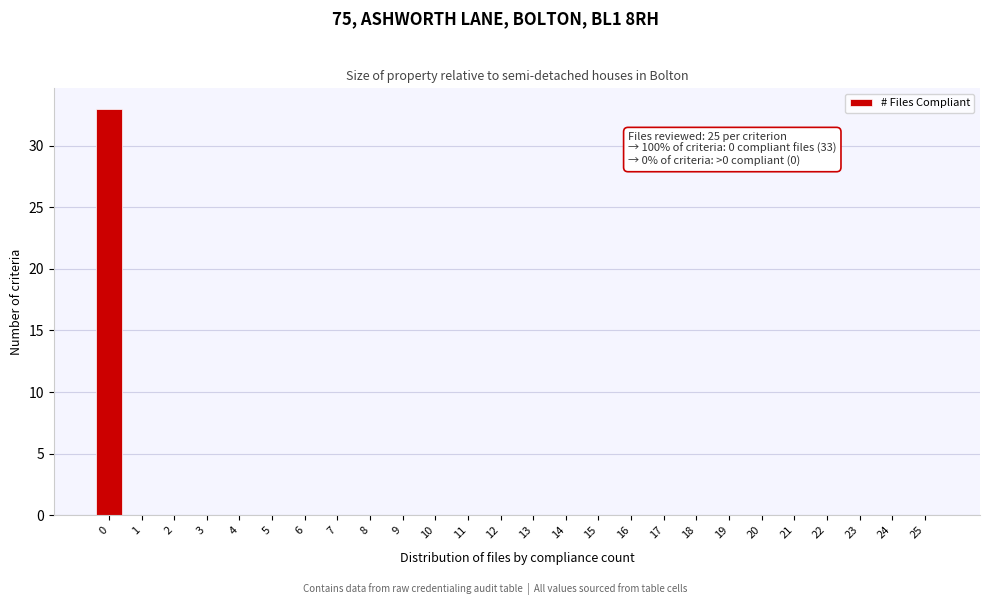

The value at 4 is 20. True or false?

False